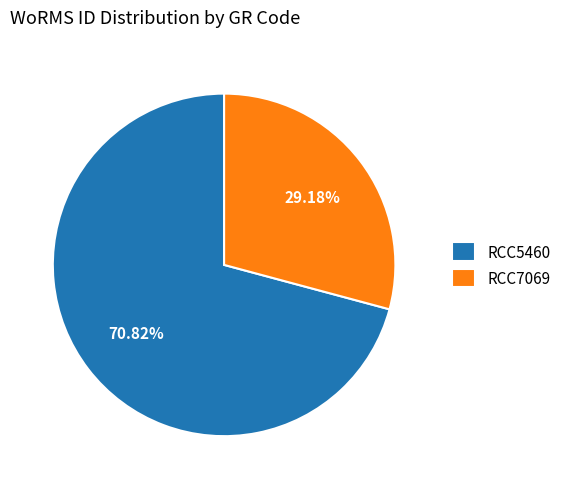

Is the sum of RCC7069 and RCC5460 greater than half?

Yes